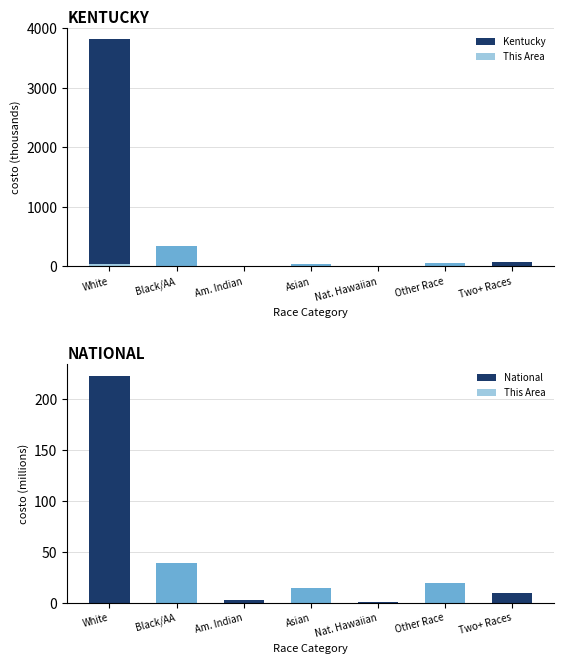

Is it true that National equals 6.0 at Two+ Races?

False